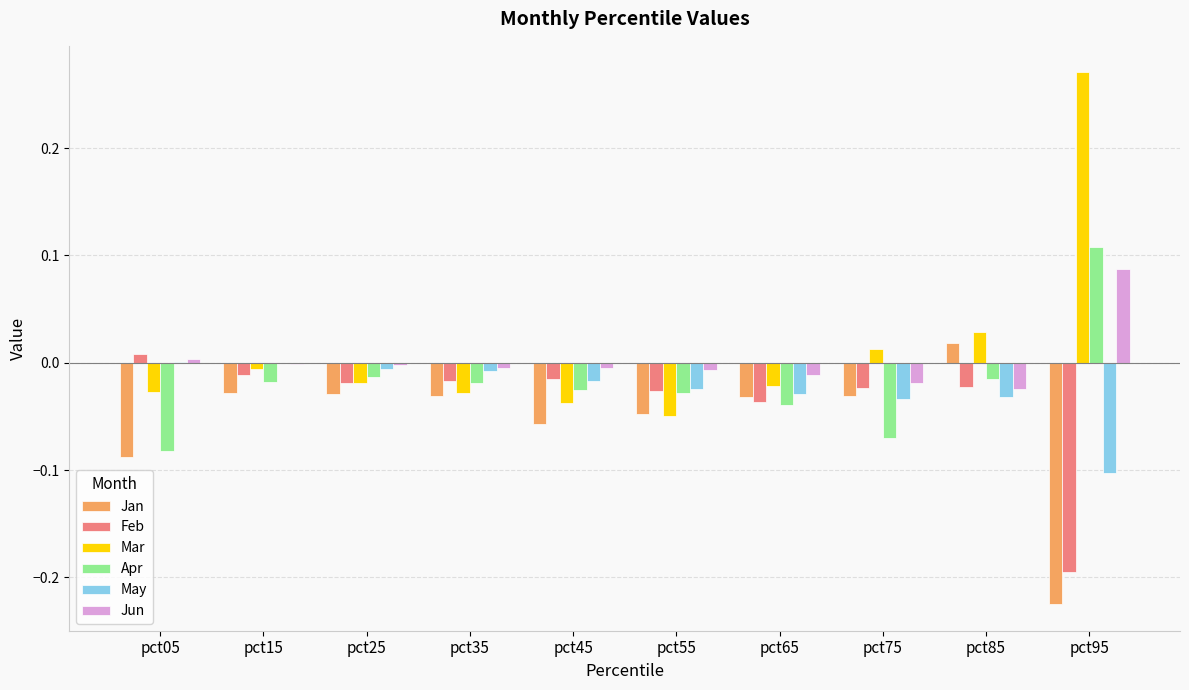

Are the bars horizontal?

No